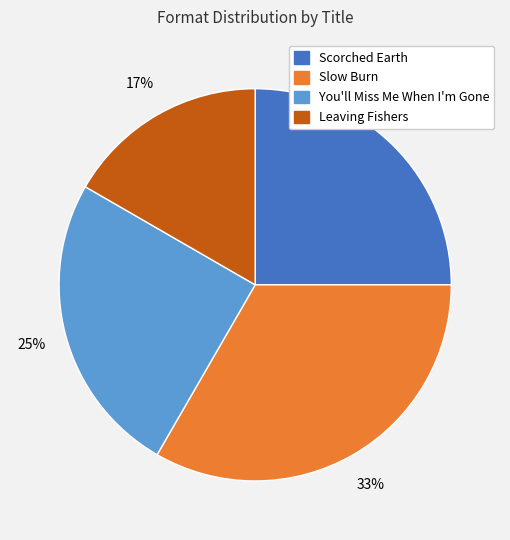

Do Slow Burn and Scorched Earth together represent more than half of the pie?

Yes